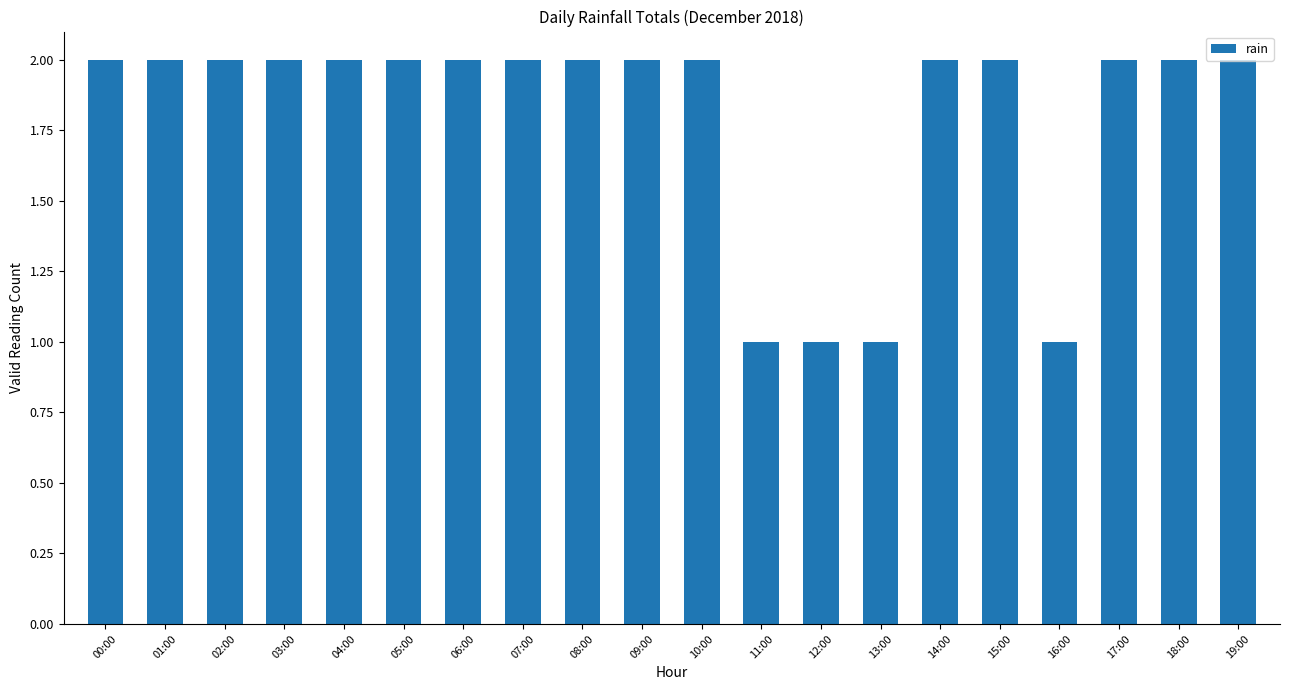

How many series are shown in this chart?

1